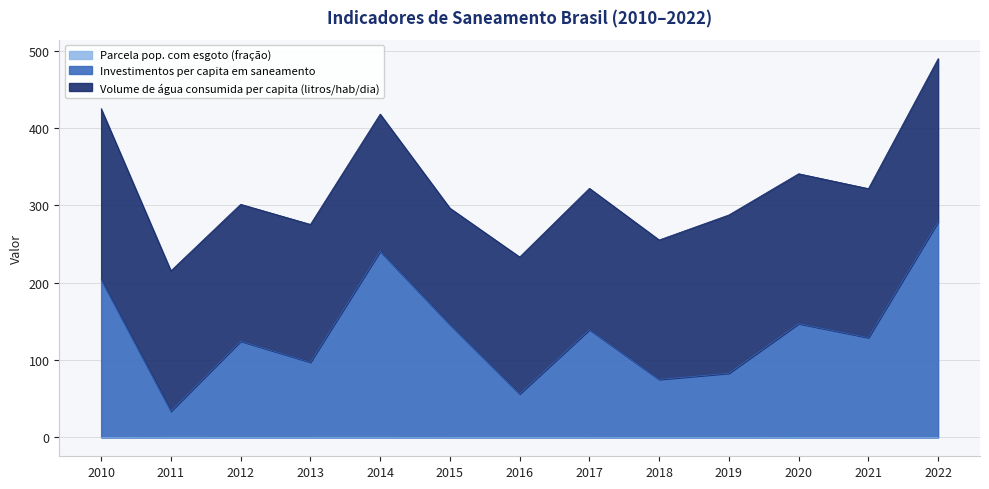

True or false: Parcela pop. com esgoto (fração) and Investimentos per capita em saneamento cross at least once.

False